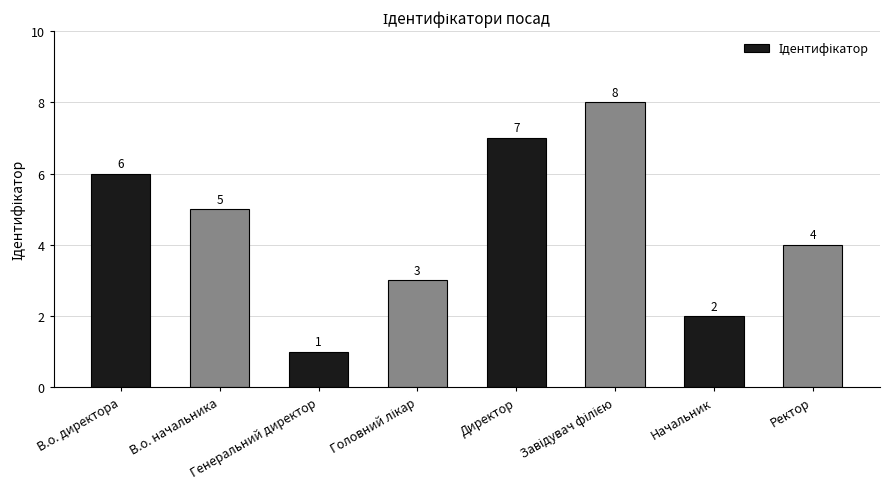

Count the number of data series in this chart.

1